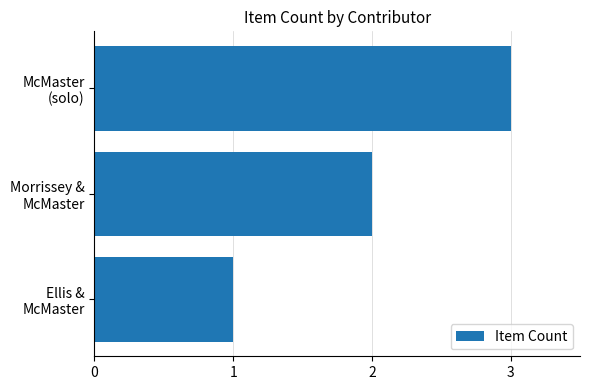

At which label is the value closest to 2?

Morrissey &
McMaster